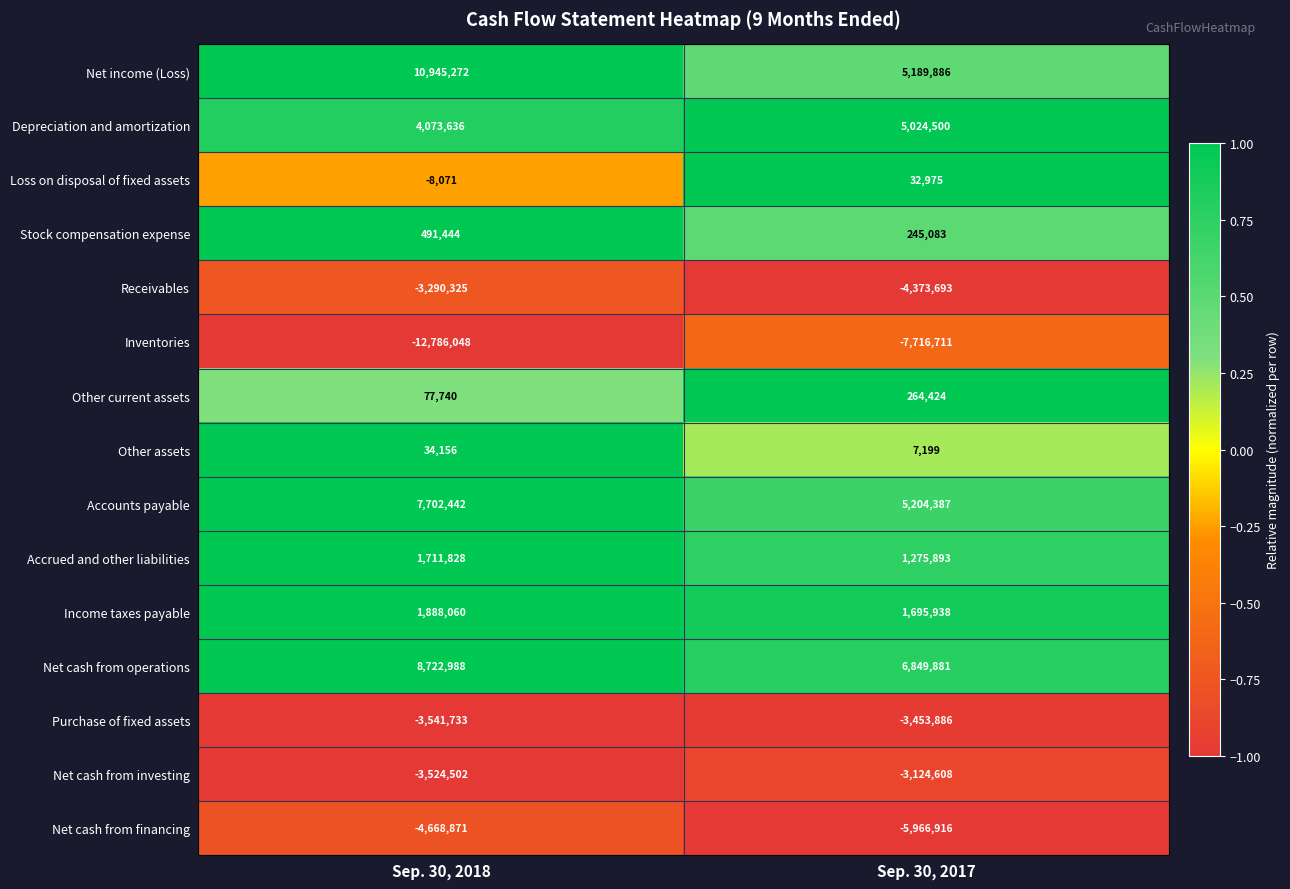

What is the total value across all series at Sep. 30, 2018?

7828016